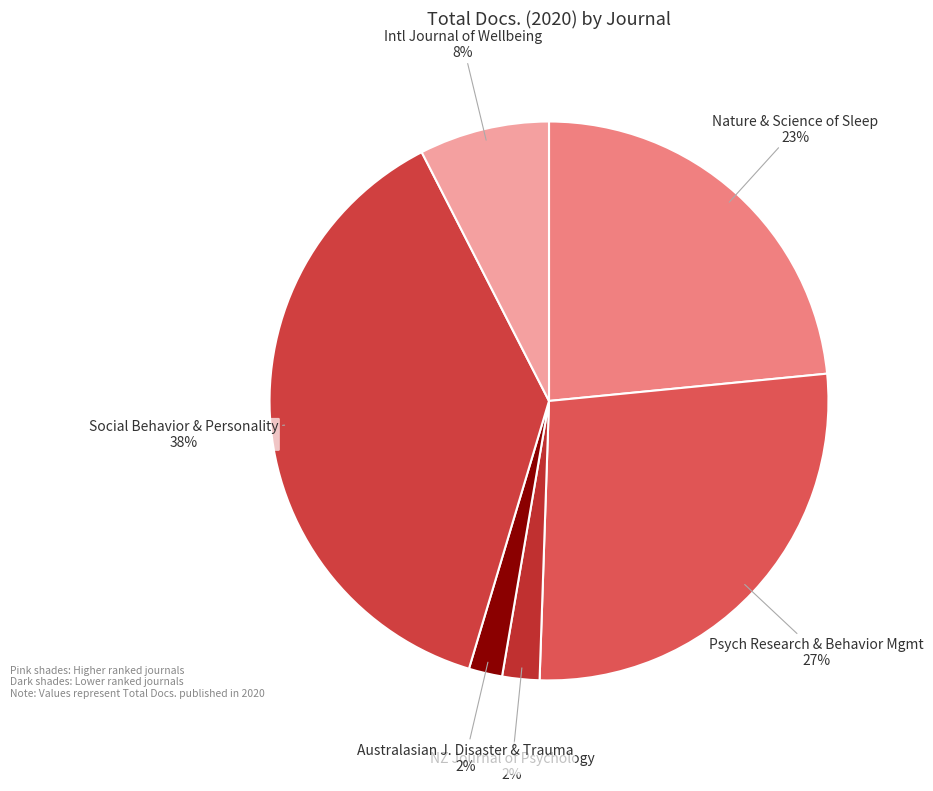

Between Australasian J. Disaster & Trauma and Nature & Science of Sleep, which is larger?

Nature & Science of Sleep